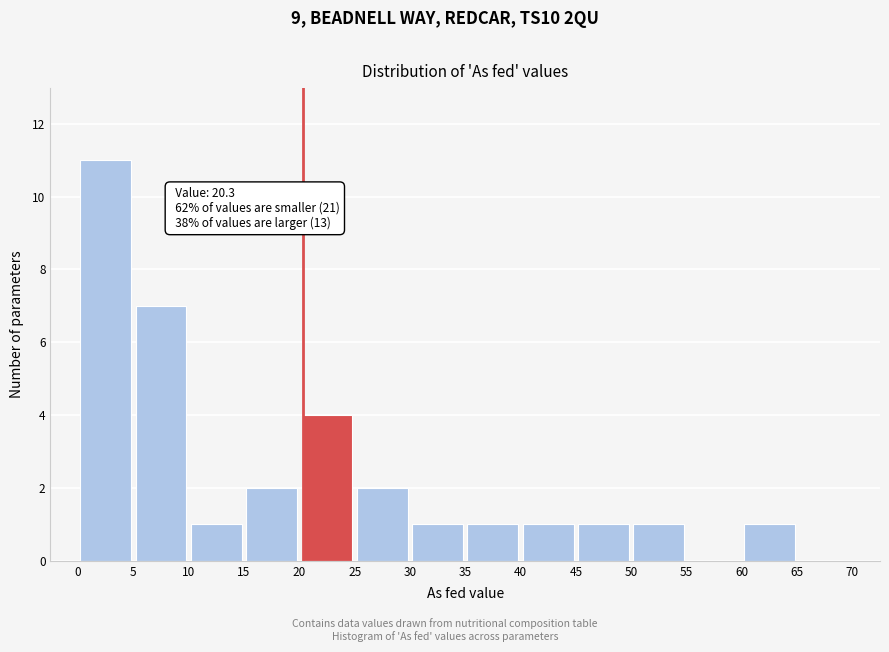

Which range on the x-axis has the tallest bar?

0 to 5